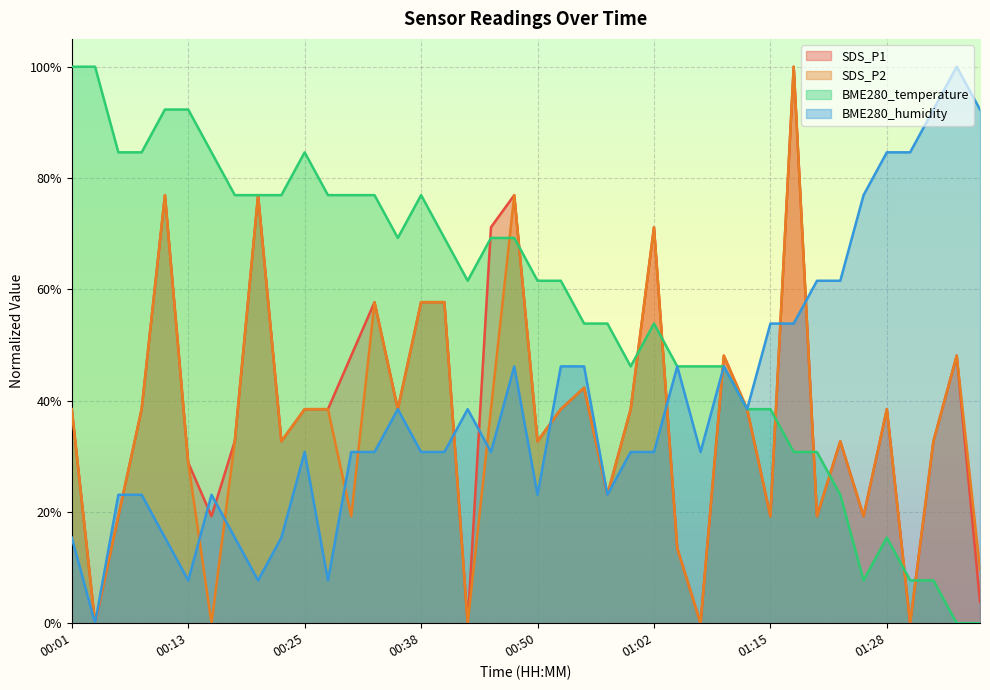

In SDS_P2, how many points are higher than both neighbors (excluding endpoints)?

11